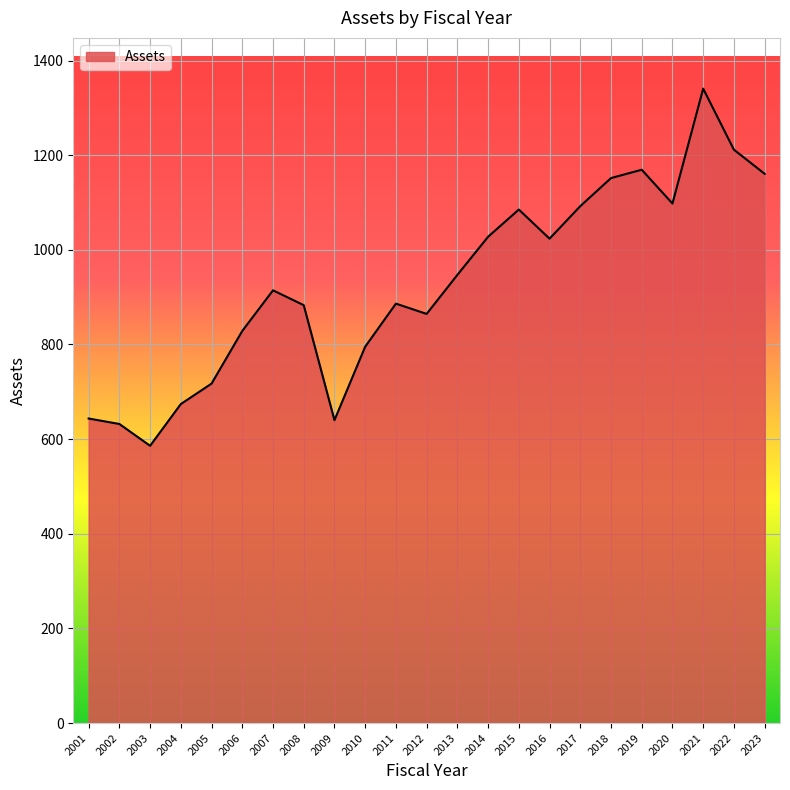

Between 2006 and 2022, which is larger?

2022